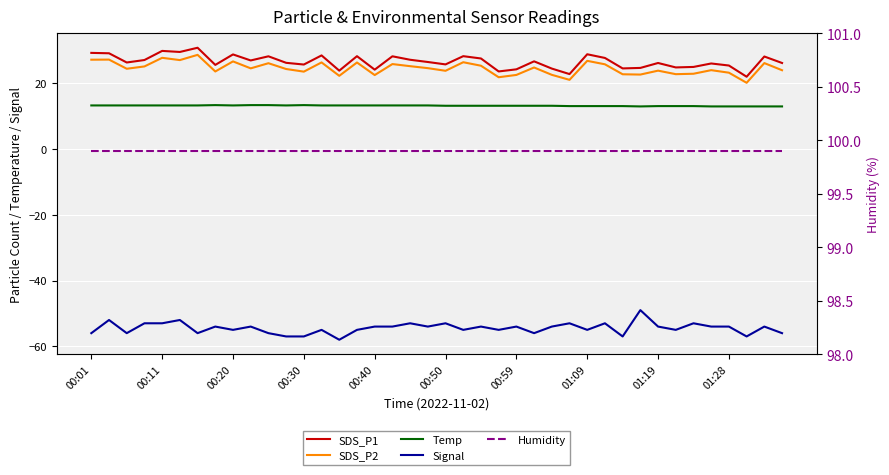

What is the difference between the highest and lowest values at 01:09?

154.9